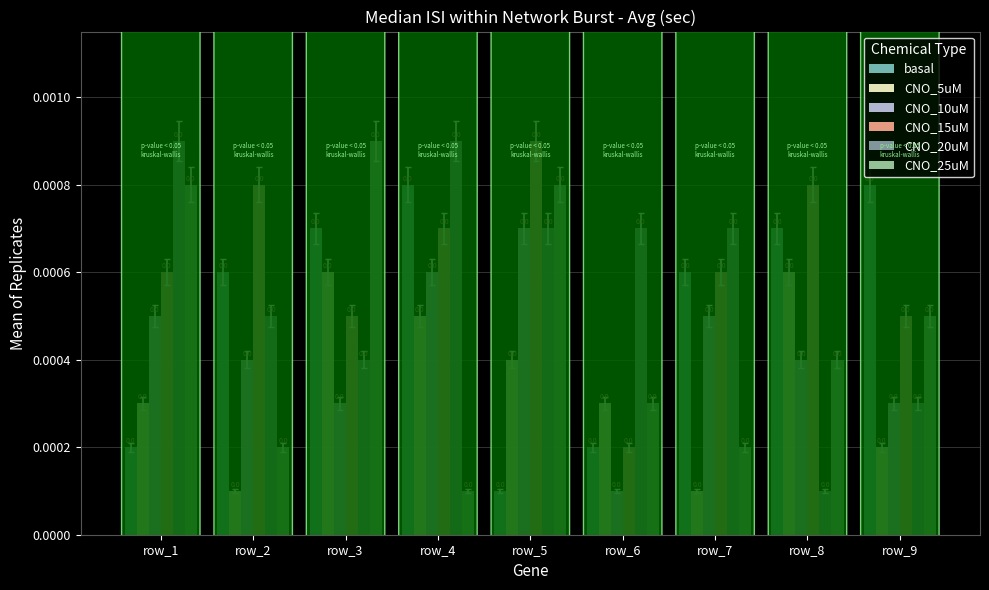

How many CNO_10uM values are between 0 and 1?

9